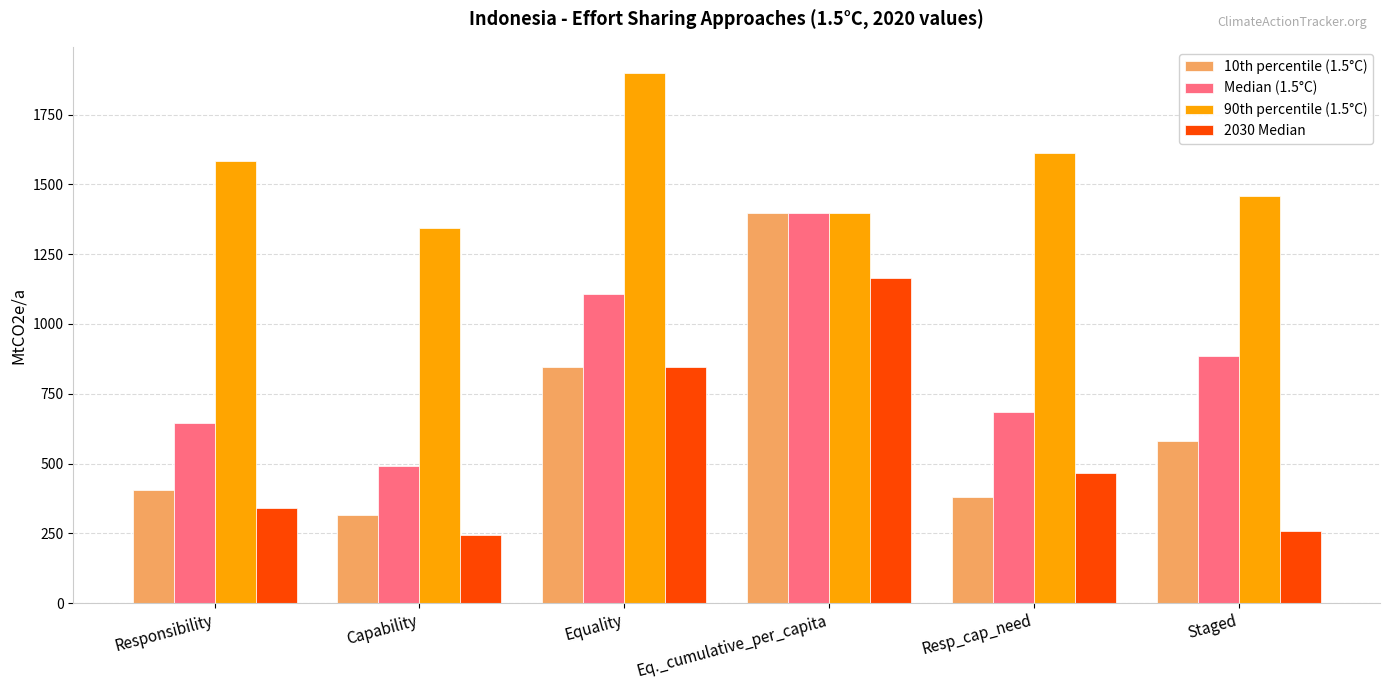

What is the spread (max minus min) of values at Capability?

1100.1